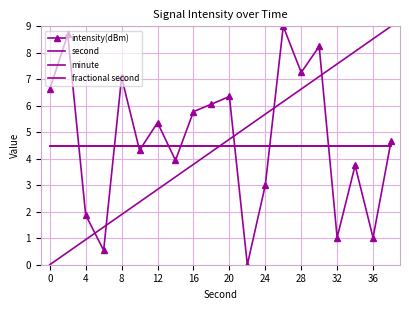

Does the chart have visible grid lines?

Yes